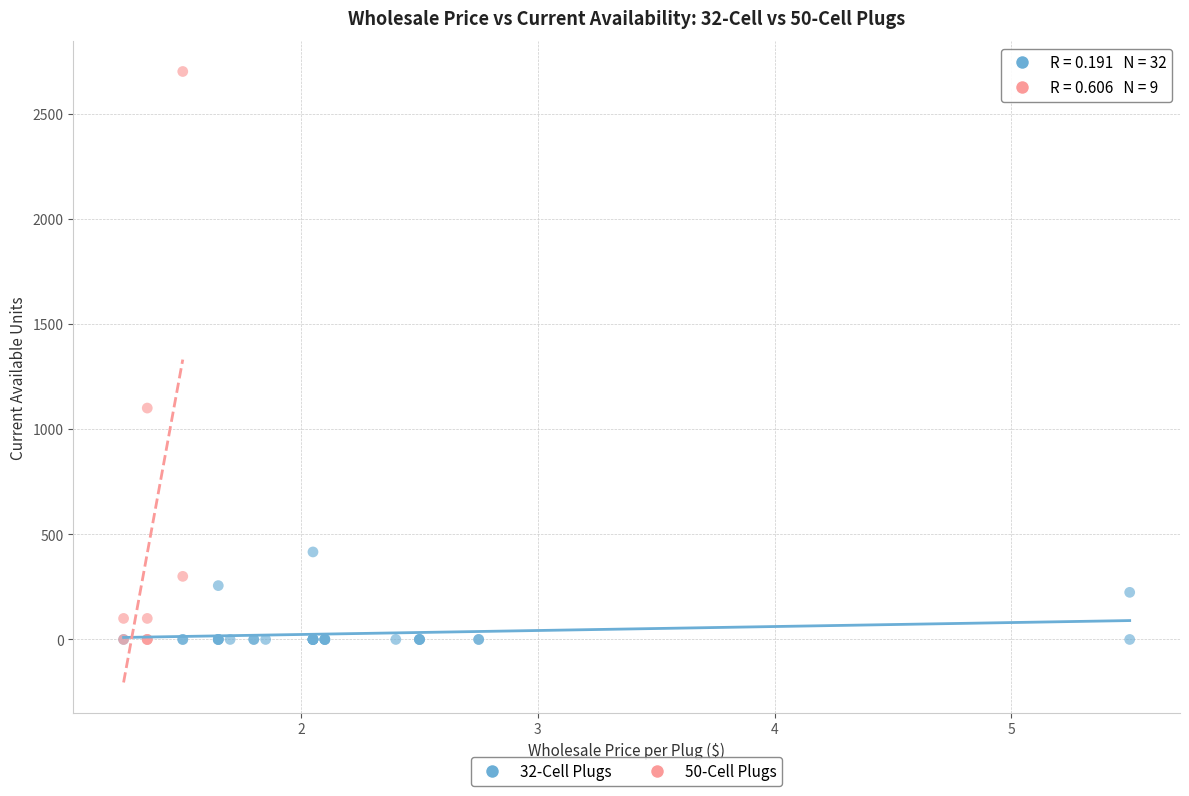

Which series contains the highest Y value?

50-Cell Plugs